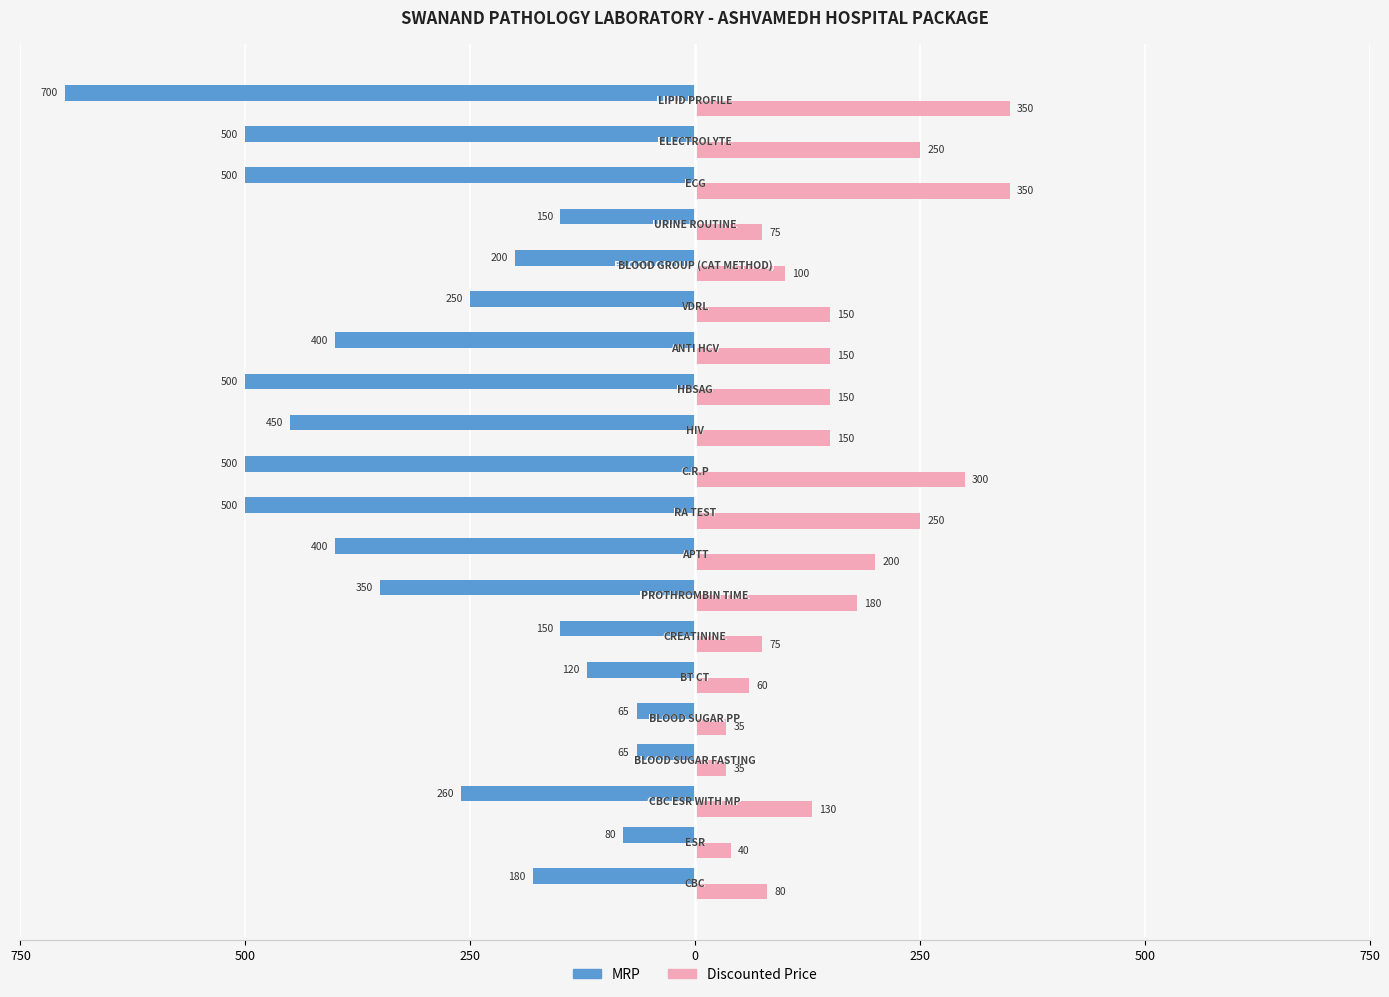

Reading left to right, list all the values displayed in this chart.

MRP: -180	-80	-260	-65	-65	-120	-150	-350	-400	-500	-500	-450	-500	-400	-250	-200	-150	-500	-500	-700
Discounted Price: 80	40	130	35	35	60	75	180	200	250	300	150	150	150	150	100	75	350	250	350